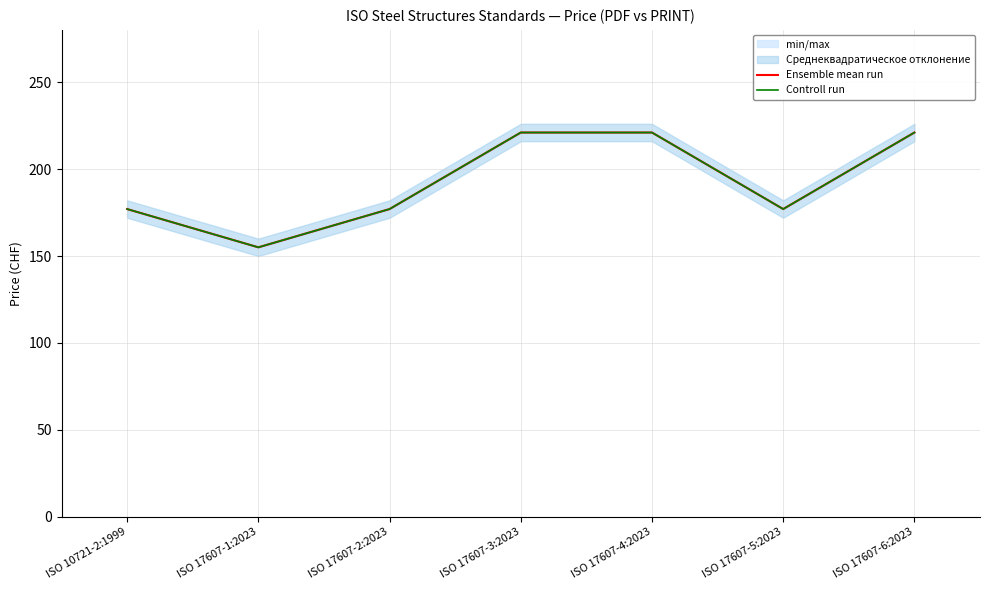

True or false: Controll run and Ensemble mean run intersect in this chart.

False